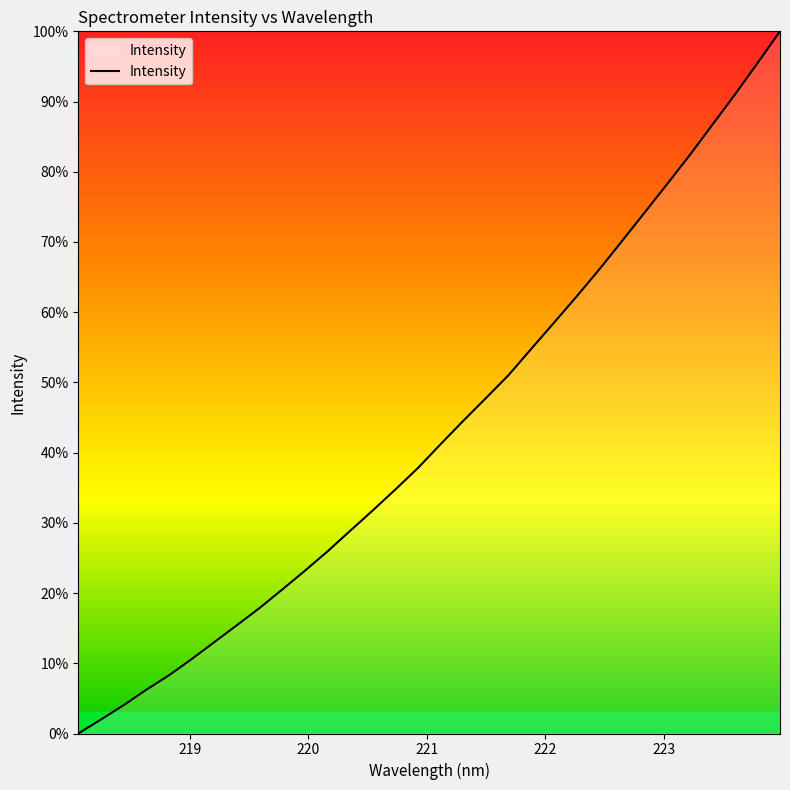

Reading right to left, extract all data points from this chart.

100.0	95.5	91.0	86.7	82.3	78.2	74.1	70.1	66.1	62.2	58.5	54.8	51.0	47.8	44.5	41.2	37.8	34.8	31.8	28.9	25.9	23.2	20.5	17.9	15.4	13.0	10.6	8.3	6.2	4.0	2.0	0.0